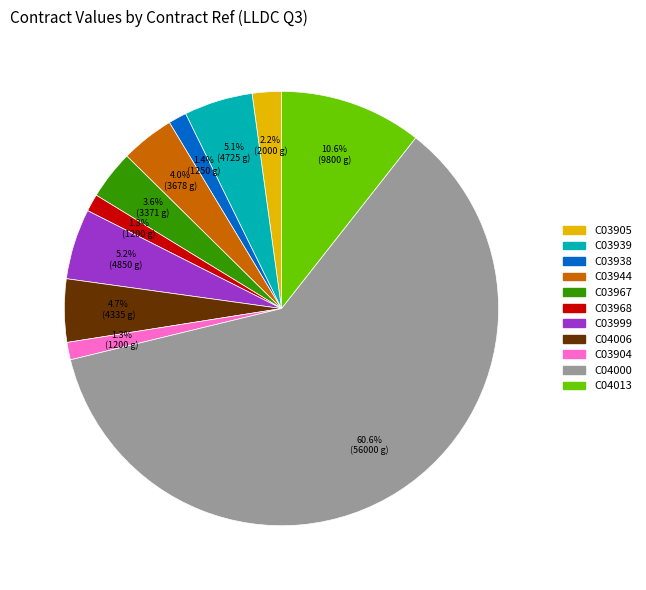

What percentage is the C04000 slice, to the nearest percent?

61%